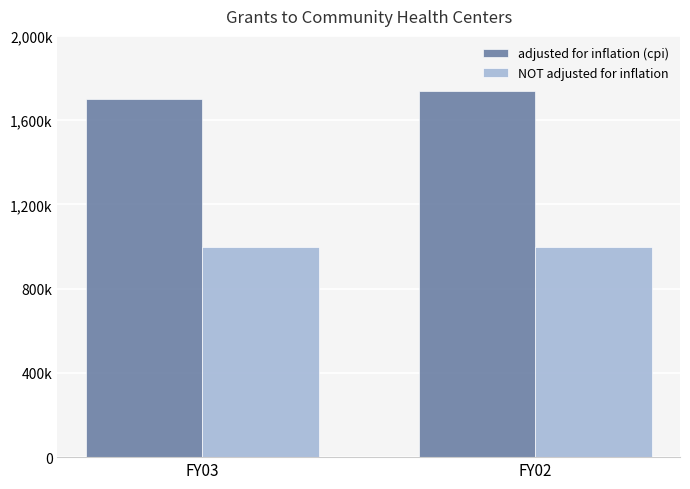

Which category has the highest value in the adjusted for inflation (cpi) series?

FY02